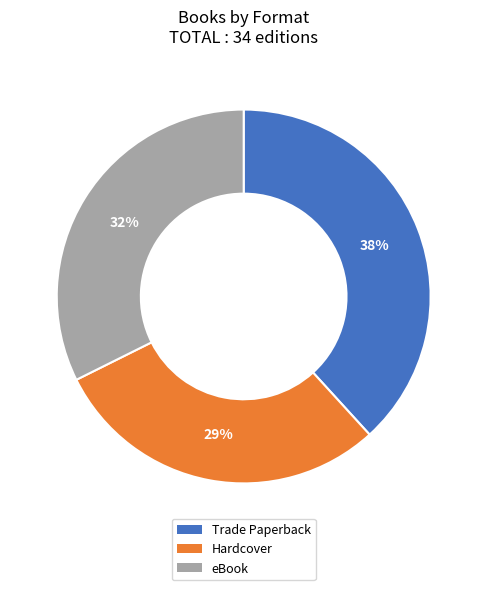

The eBook slice represents 32% of the pie. True or false?

True